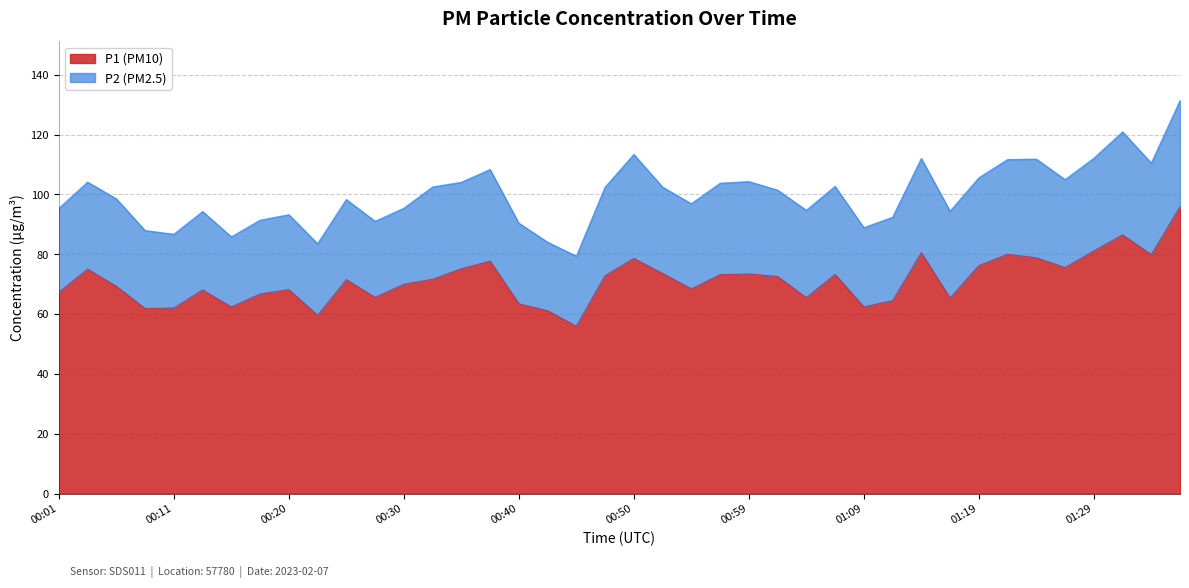

List the labels in order of value, smallest first.

00:45, 00:23, 00:42, 00:08, 00:11, 00:15, 01:09, 00:40, 01:12, 01:16, 01:04, 00:28, 00:18, 00:01, 00:13, 00:20, 00:55, 00:06, 00:30, 00:25, 00:33, 01:02, 00:47, 00:57, 01:07, 00:59, 00:52, 00:03, 00:35, 01:26, 01:19, 00:38, 00:50, 01:24, 01:33, 01:21, 01:14, 01:29, 01:31, 01:36